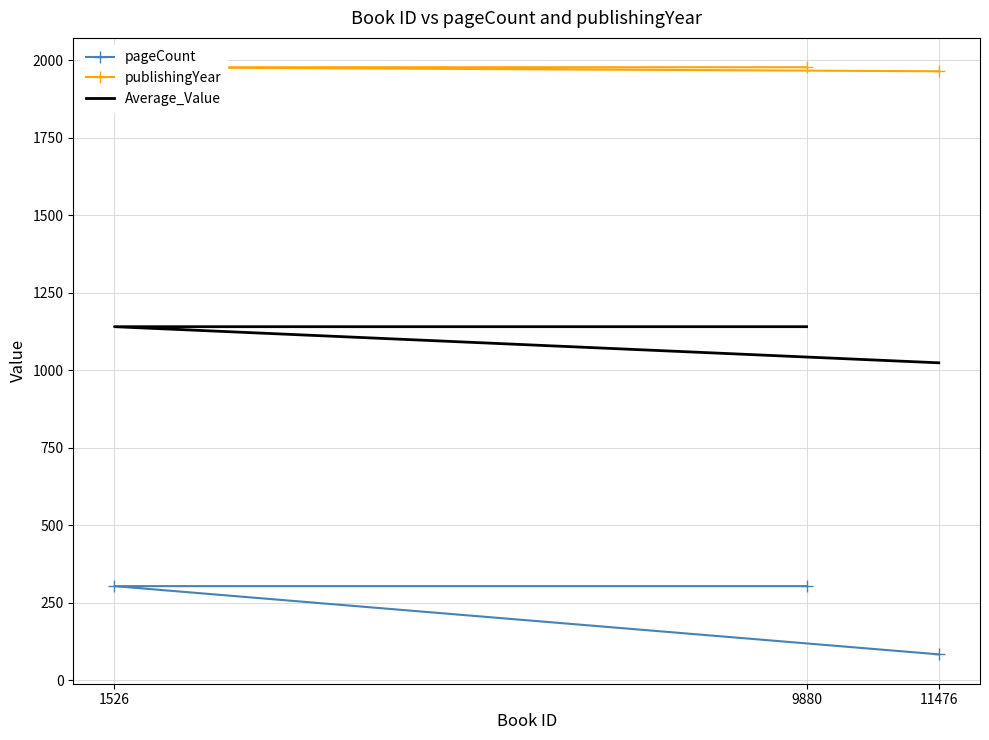

What is the approximate value of publishingYear at 11476?

1964.0